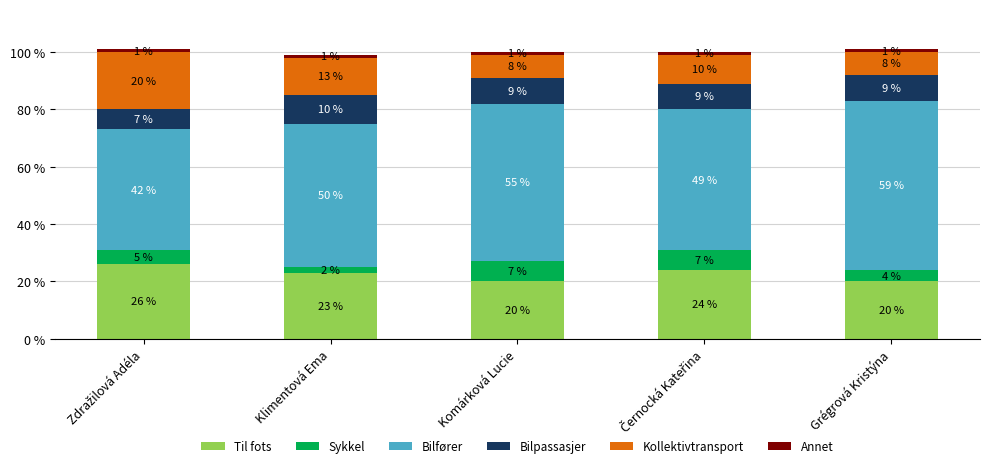

What is the minimum value for Til fots?

20